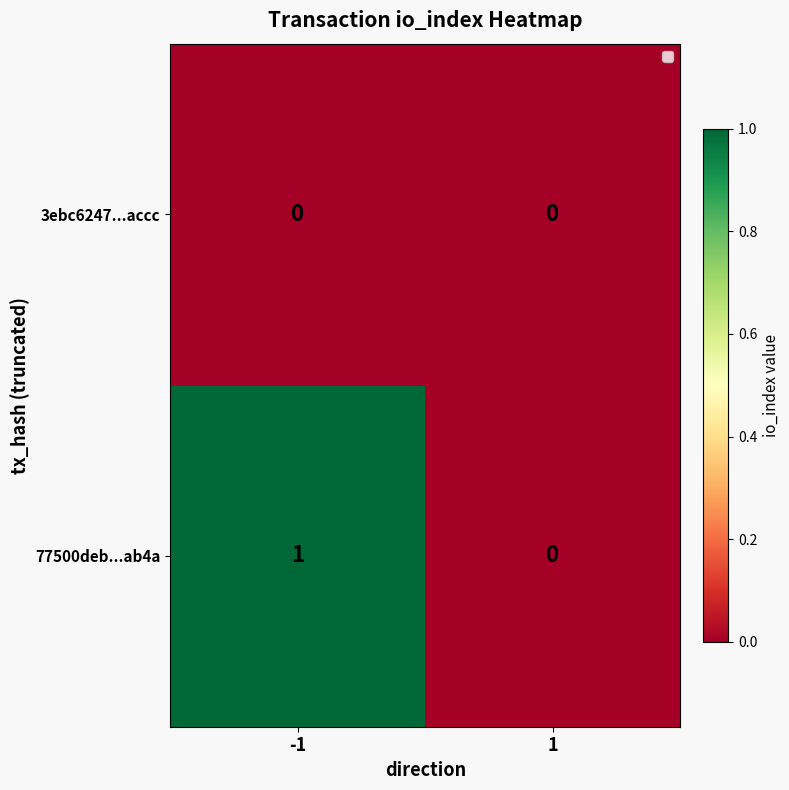

Which category has the highest value across all series?

-1